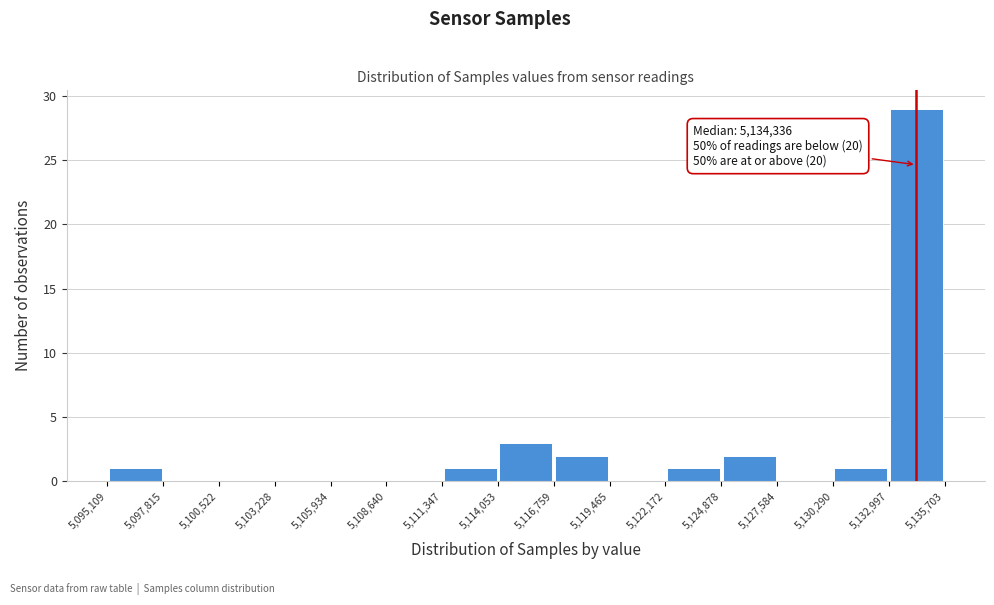

Which range on the x-axis has the tallest bar?

5,132,997 to 5,135,703